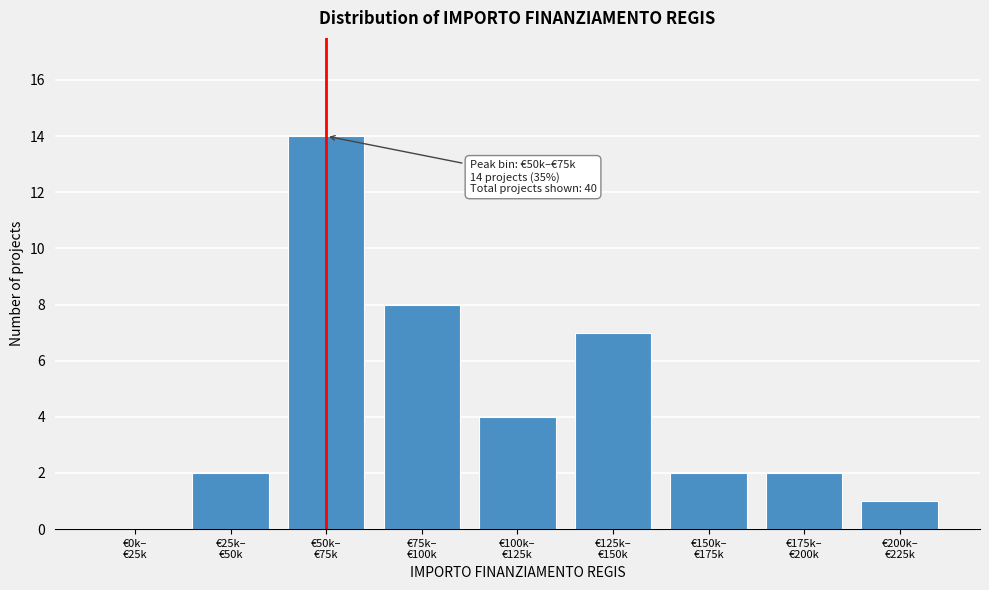

What is the sum of all values?

40